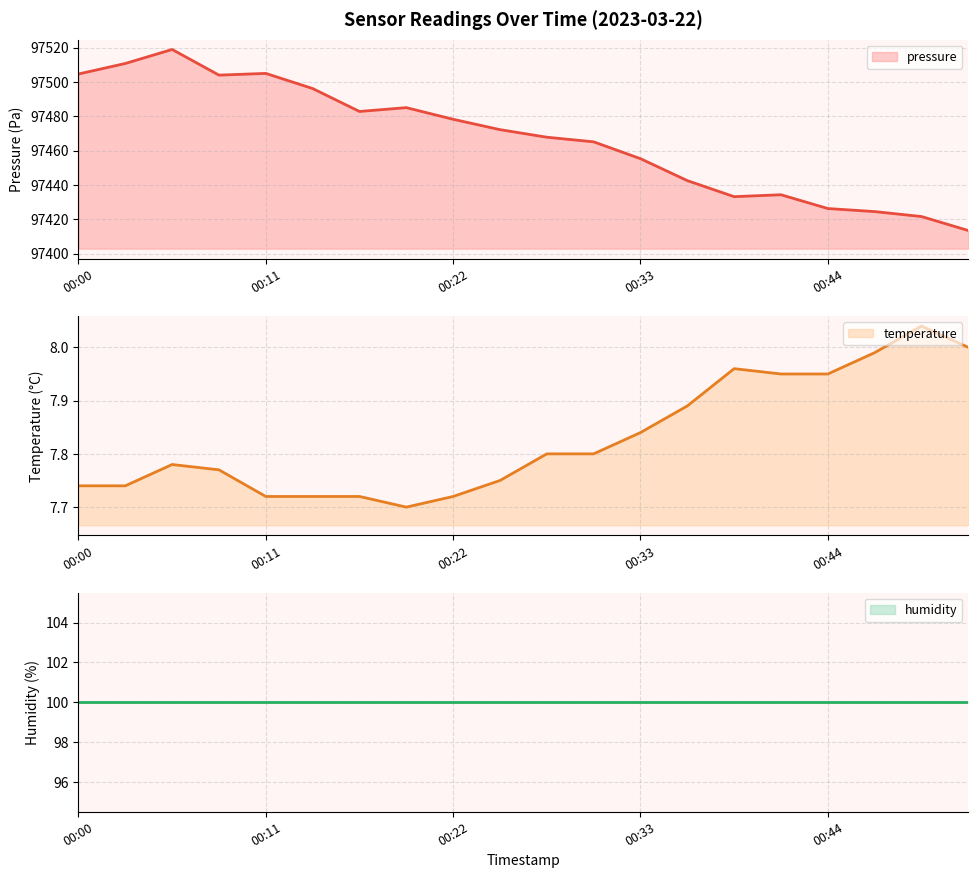

Count the number of categories in the chart.

20